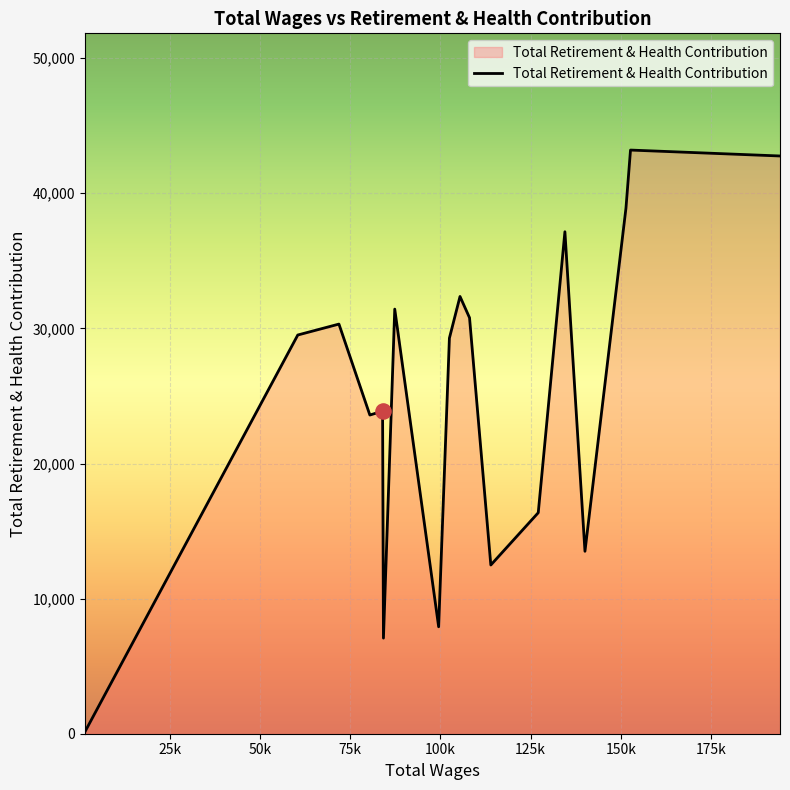

What is the difference between the maximum and minimum values?

43063